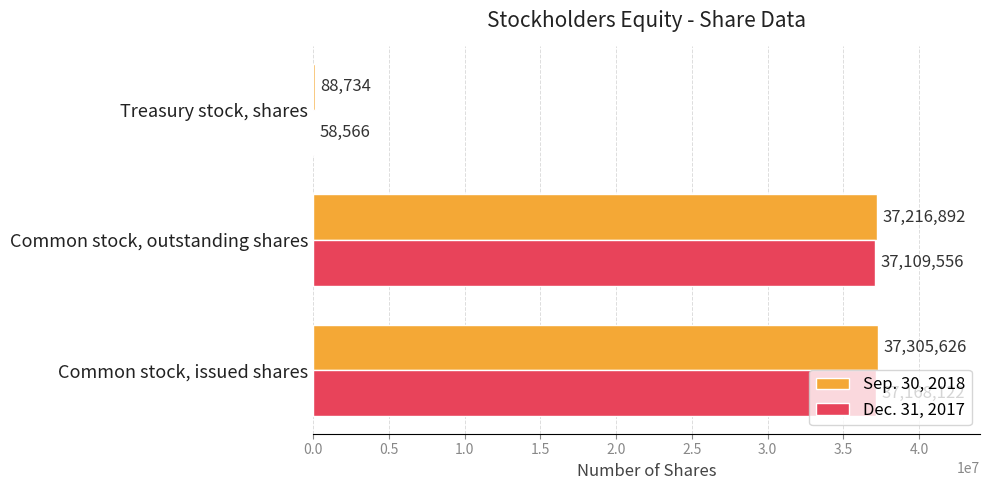

True or false: Sep. 30, 2018 has a value of 56034445 at Common stock, issued shares.

False